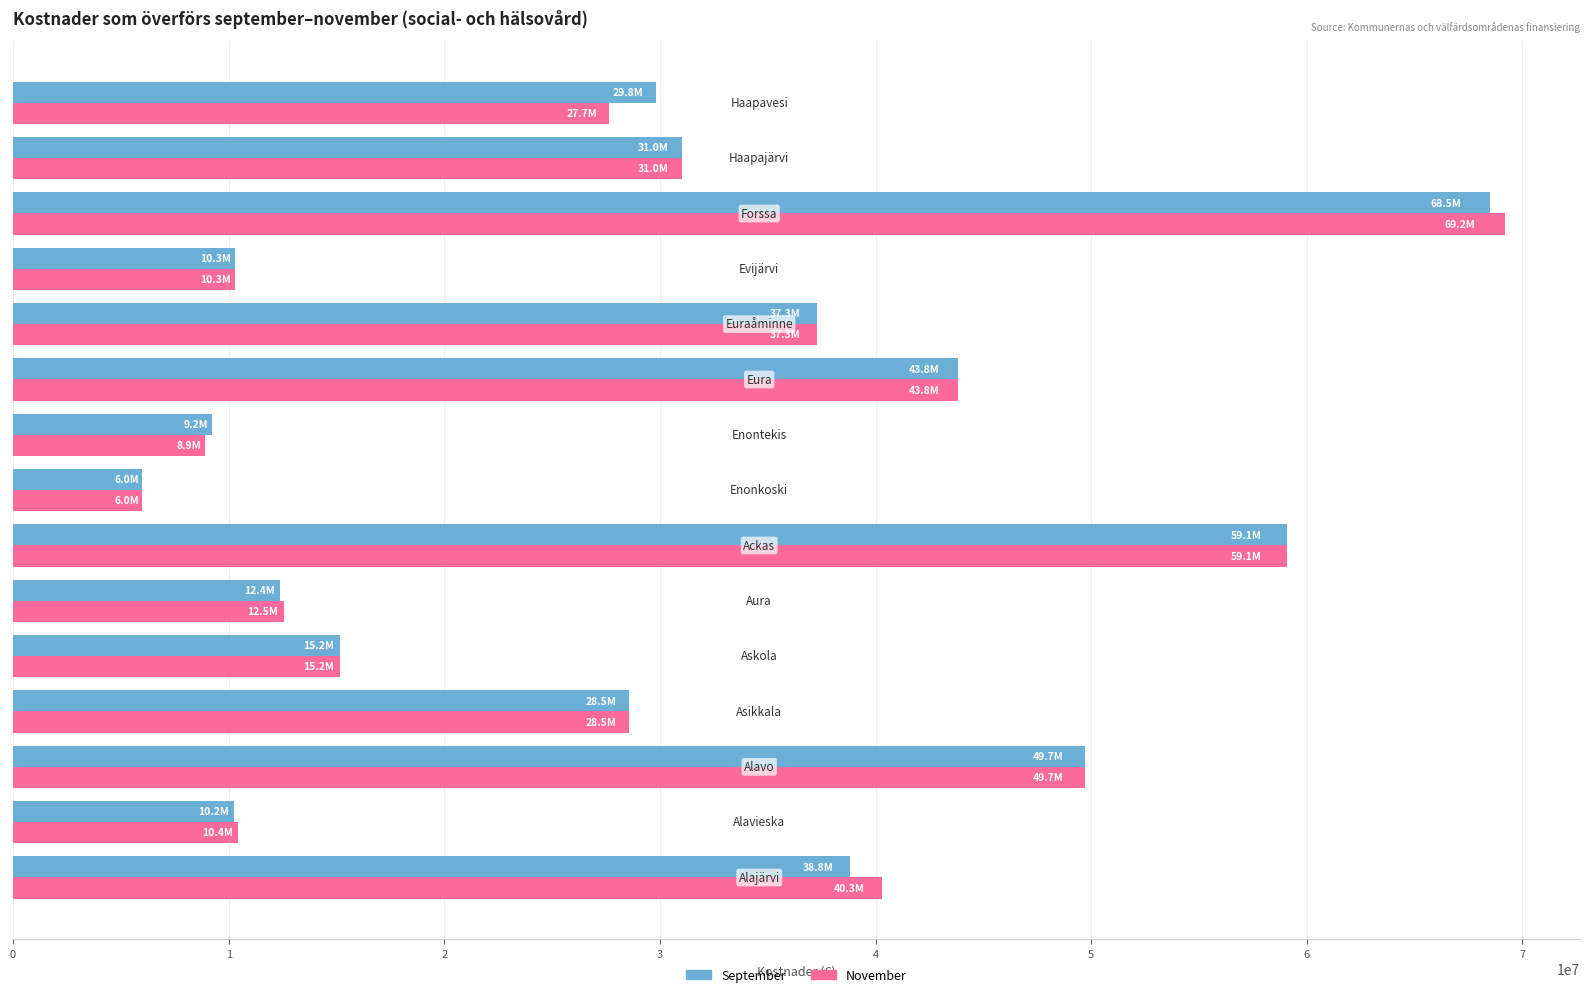

What is the lowest value of the September series?

5984633.5